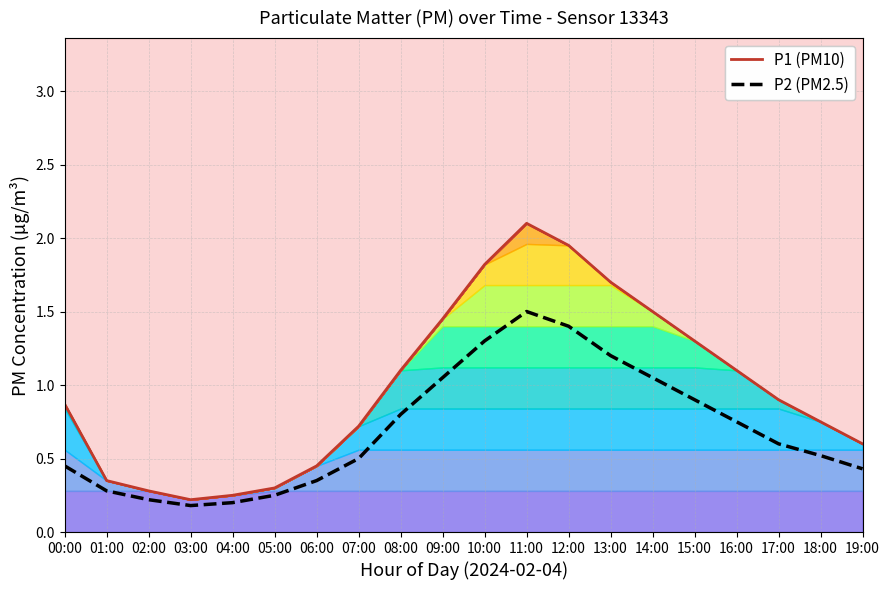

What is the sum of the P2 (PM2.5) values at 12:00 and 18:00?

1.9